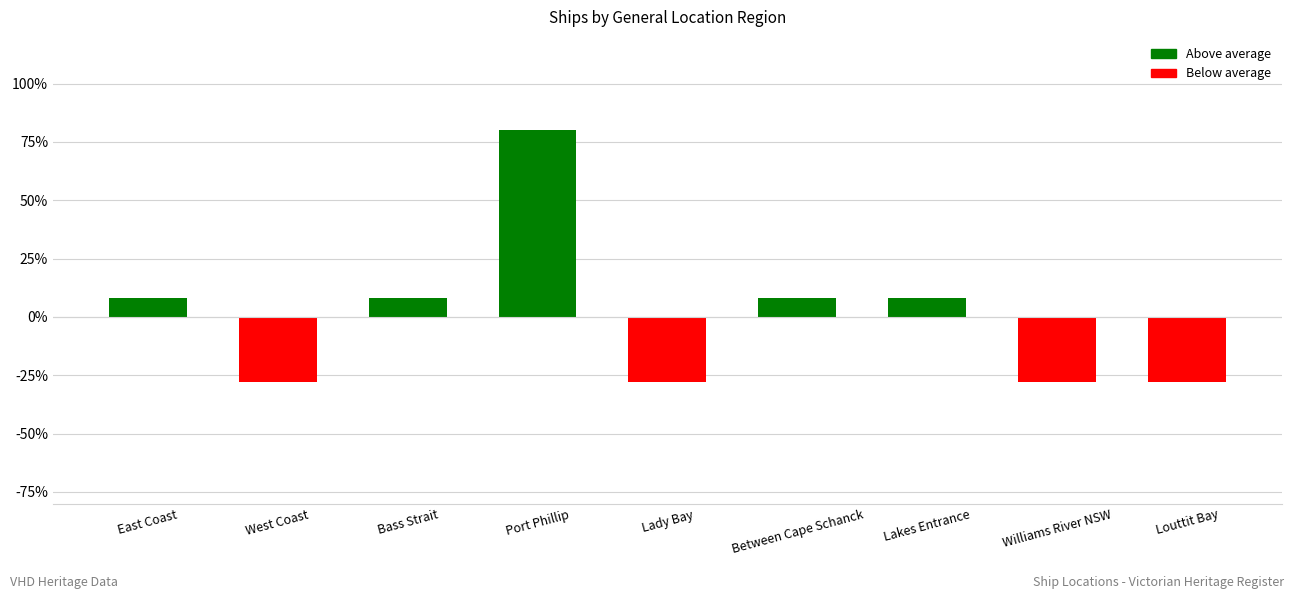

How many negative values are there?

4